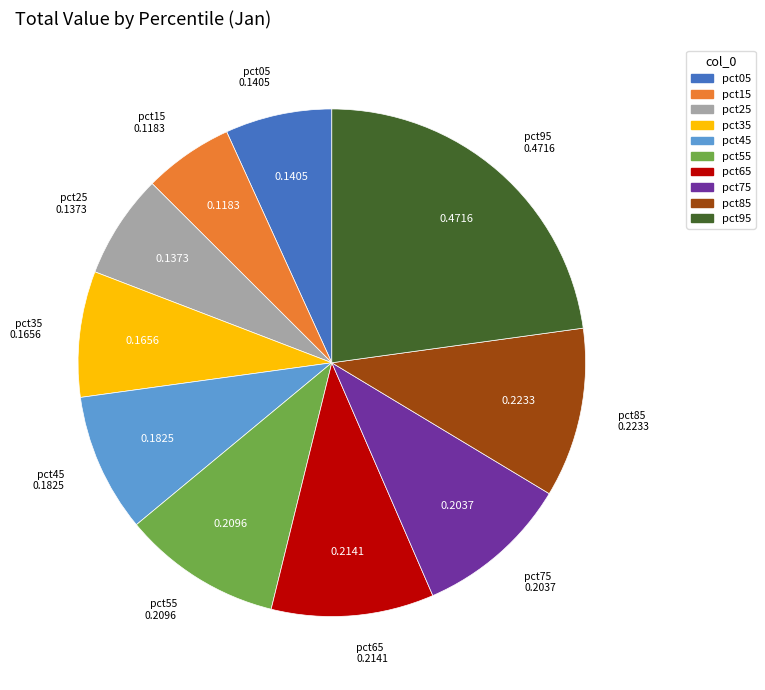

Is there any slice that represents more than half of the pie?

No